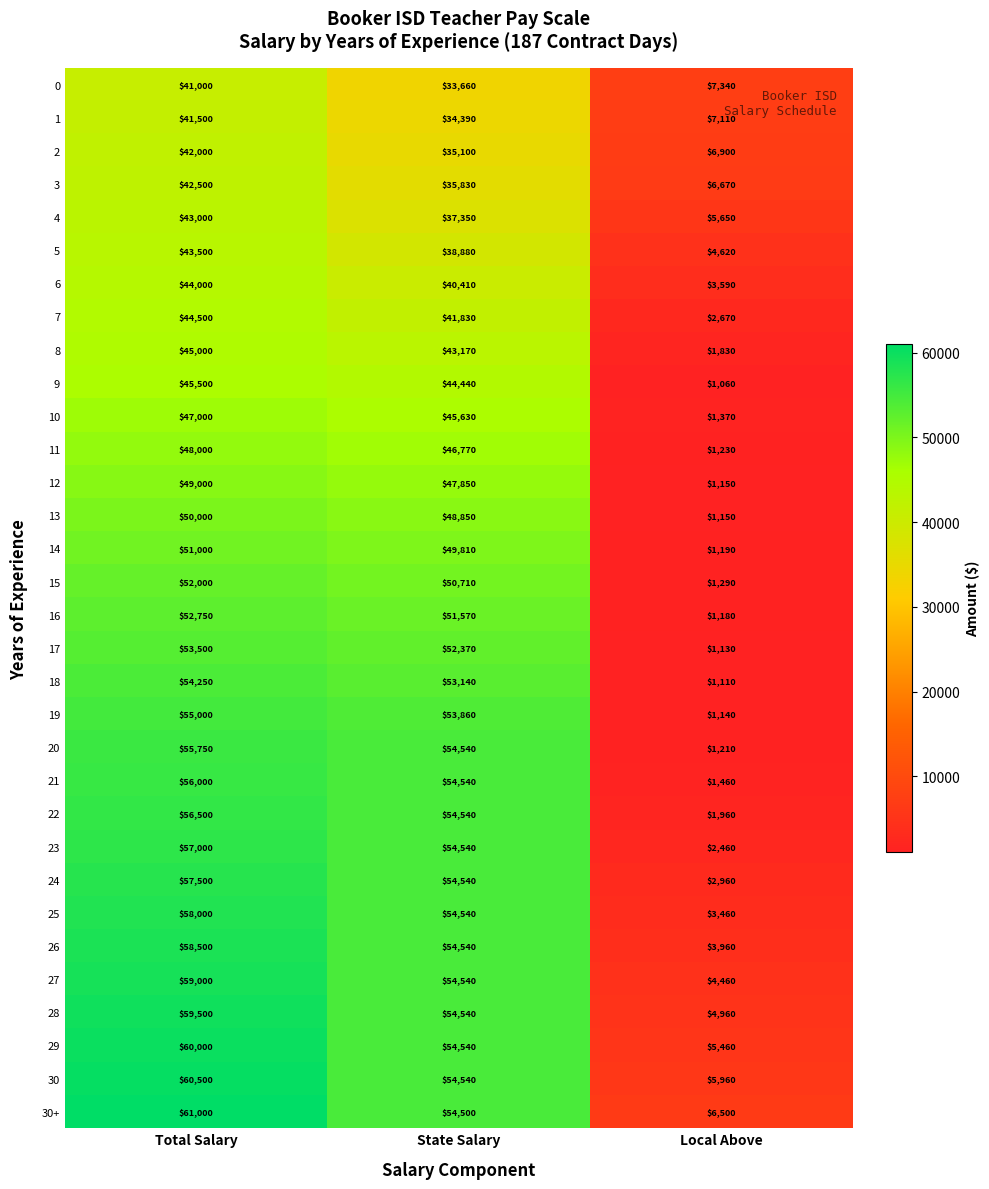

Which series has the largest total across all categories?

30+